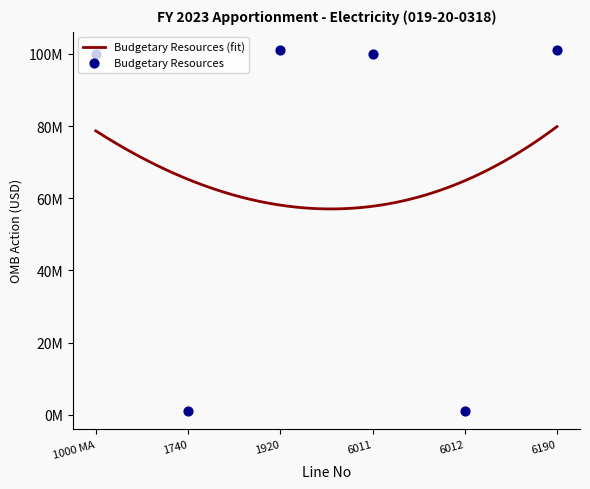

Between 1920 and 1000 MA, which is larger?

1920